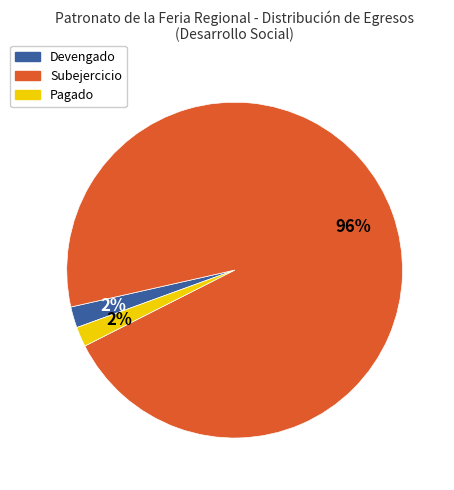

To the nearest percent, what is the average slice percentage?

33%